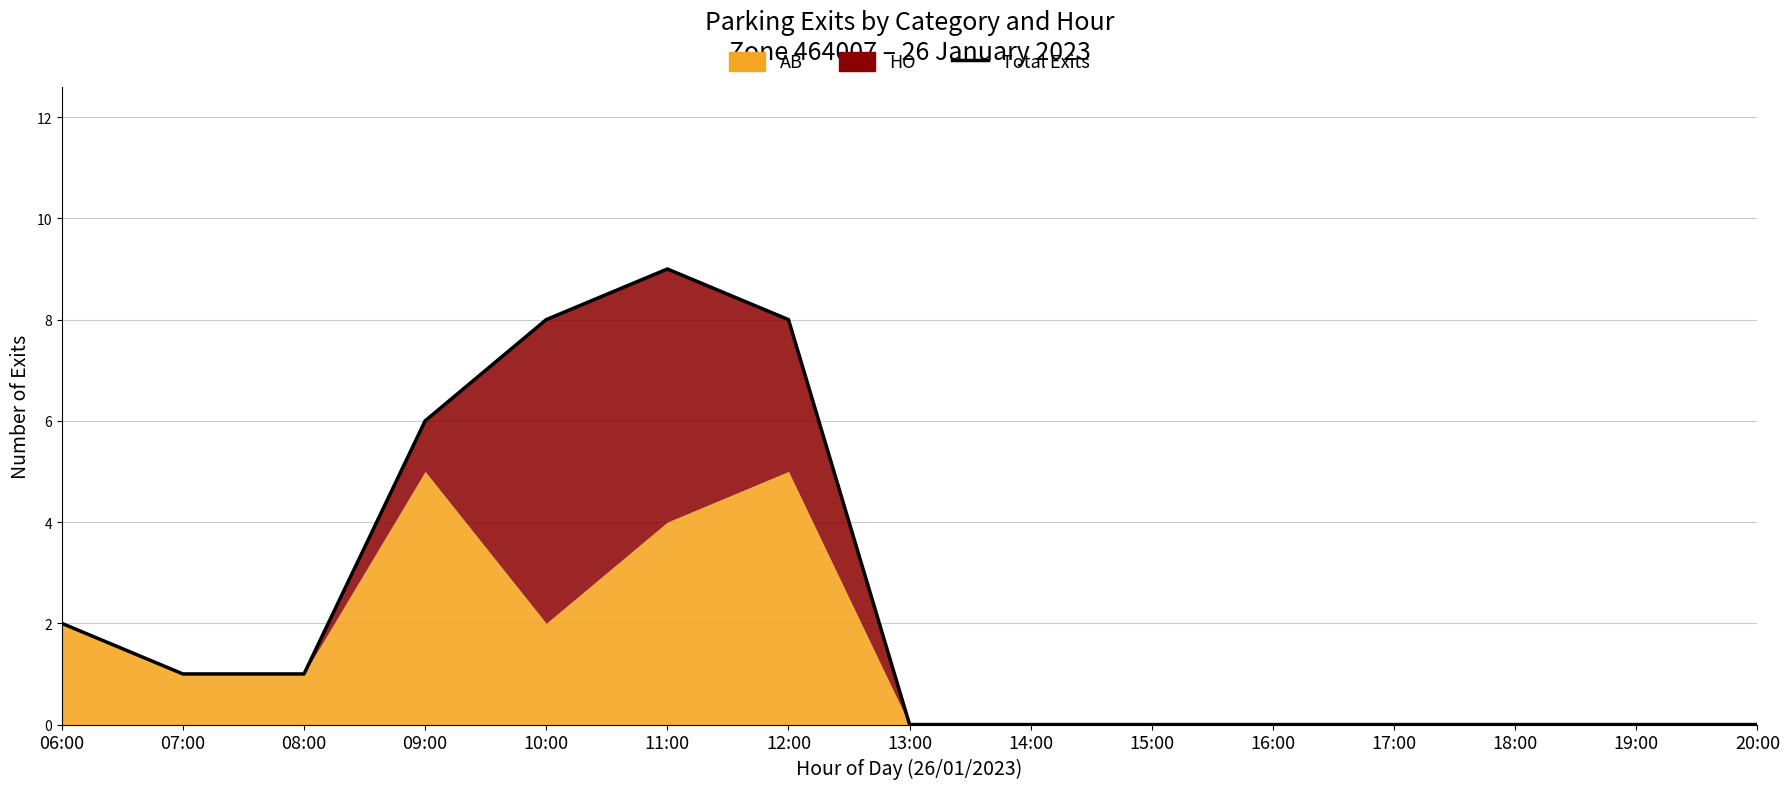

What is the ratio of the value at 08:00 to the value at 11:00?

0.1